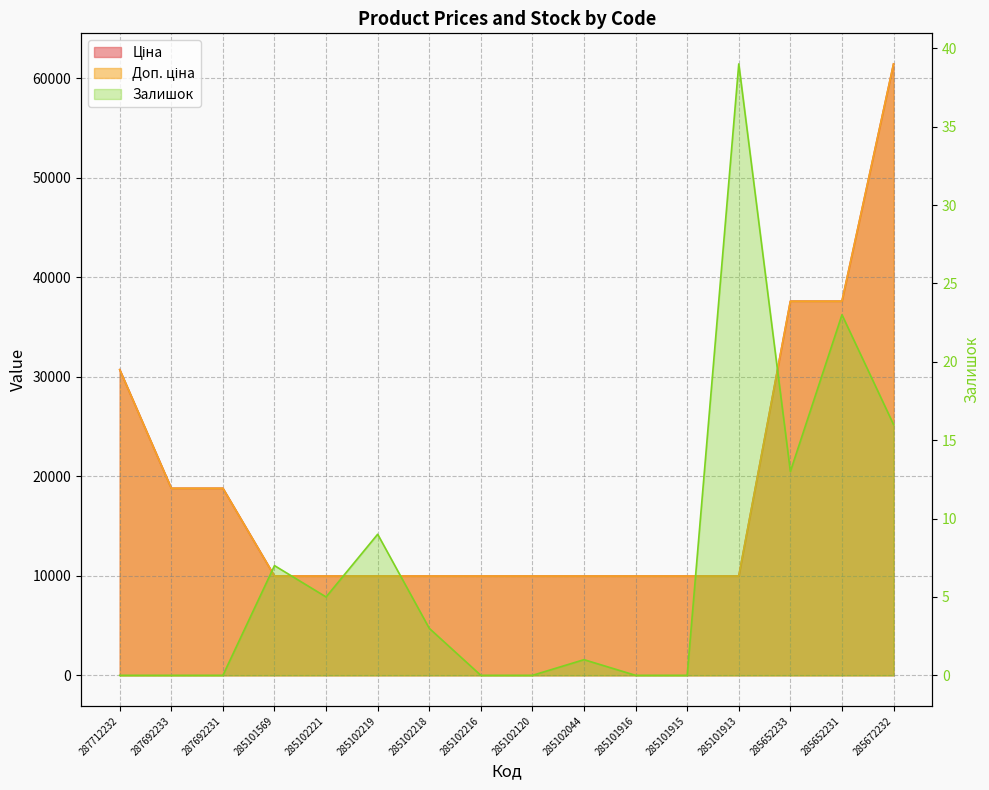

What is the sum of all Доп. ціна values?

304682.2